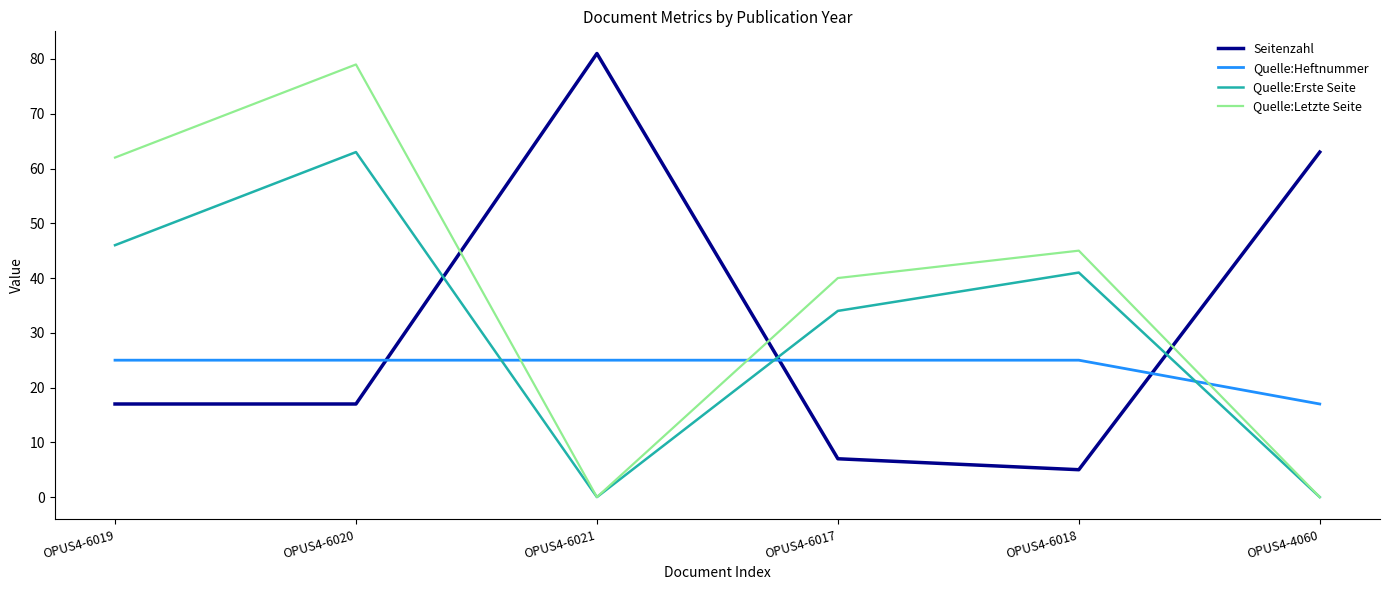

Rank the series at OPUS4-6017 from highest to lowest value.

Quelle:Letzte Seite, Quelle:Erste Seite, Quelle:Heftnummer, Seitenzahl